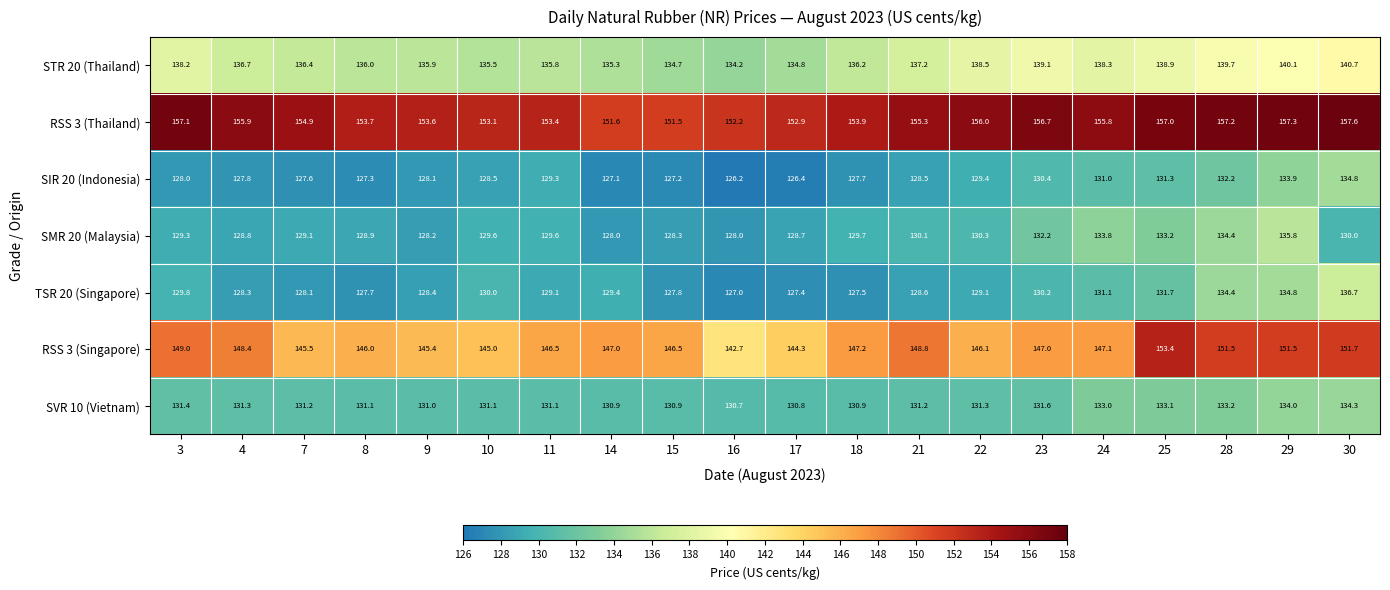

Rank the categories by RSS 3 (Thailand) value from highest to lowest.

30, 29, 28, 3, 25, 23, 22, 4, 24, 21, 7, 18, 8, 9, 11, 10, 17, 16, 14, 15